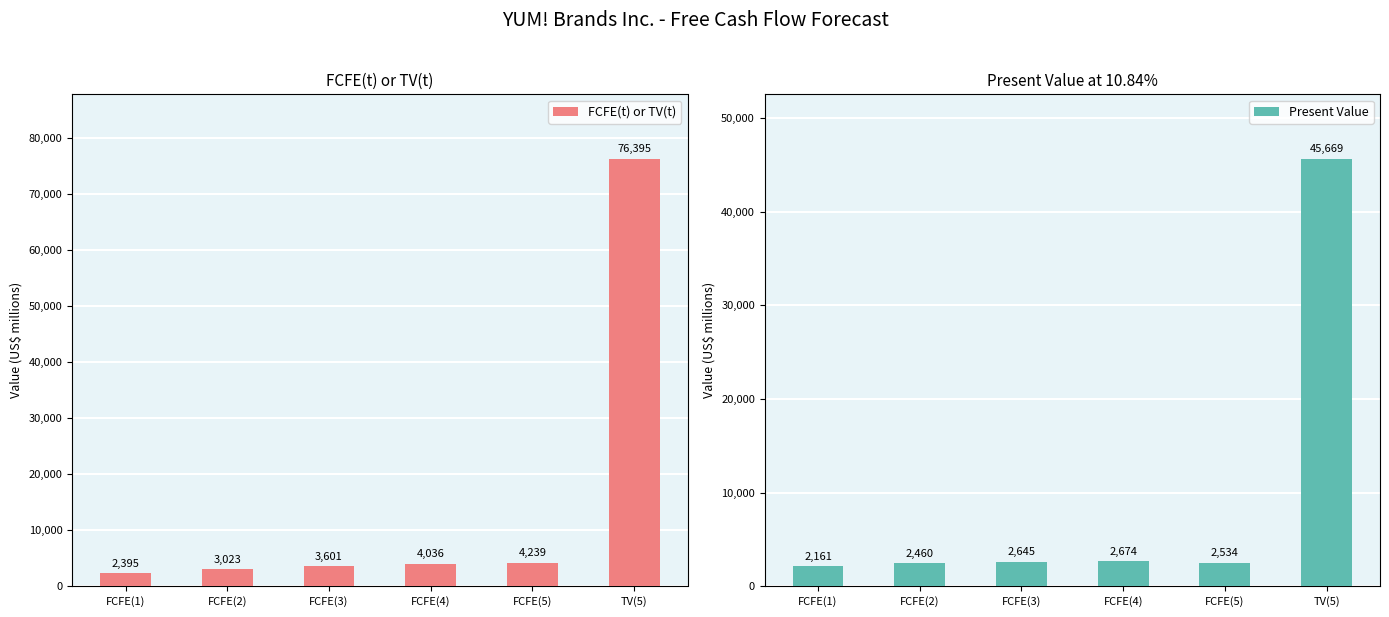

Which has a higher value, FCFE(2) or FCFE(1)?

FCFE(2)